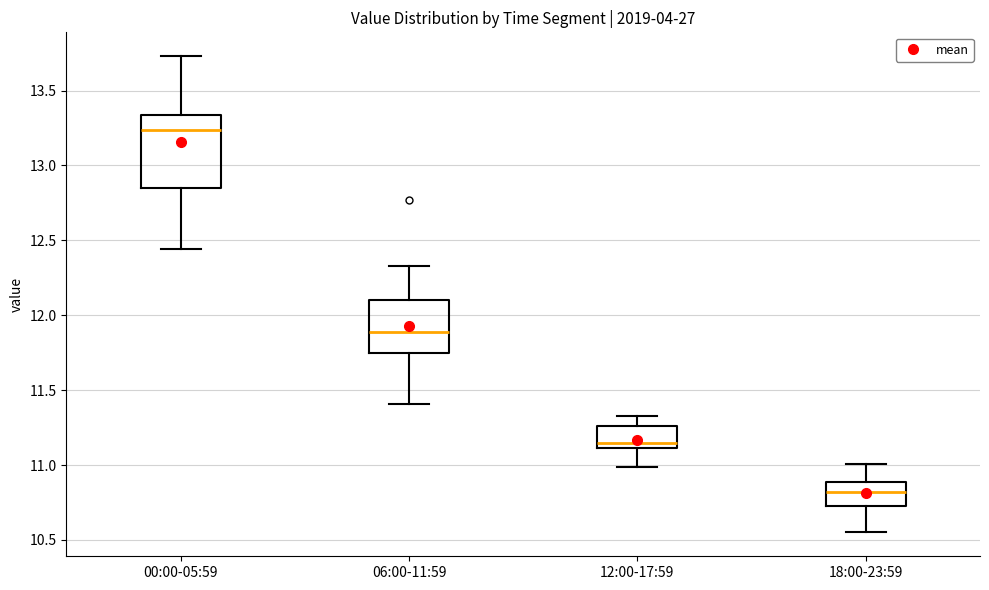

Where does the lower whisker of the box for 06:00-11:59 end on the y-axis? The values are not printed on the chart, so give them approximately, as read against the axis.

11.40